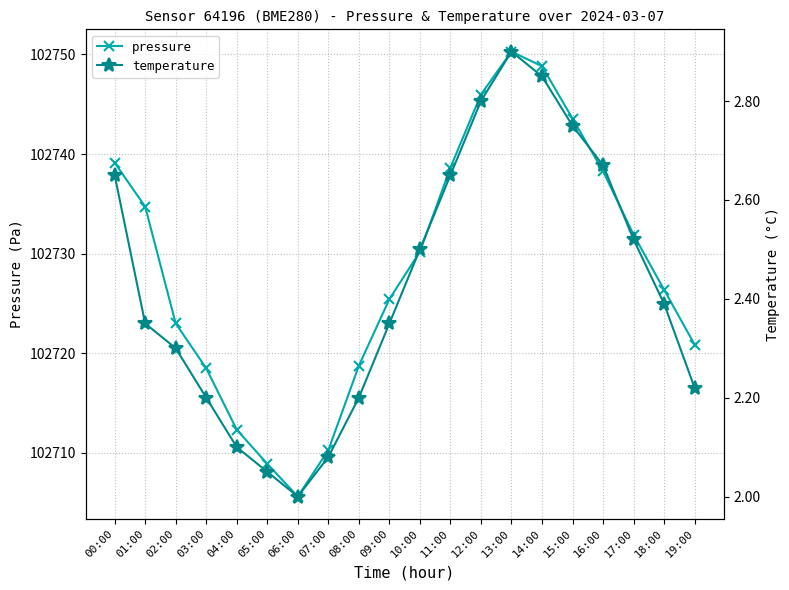

True or false: temperature and pressure intersect in this chart.

False